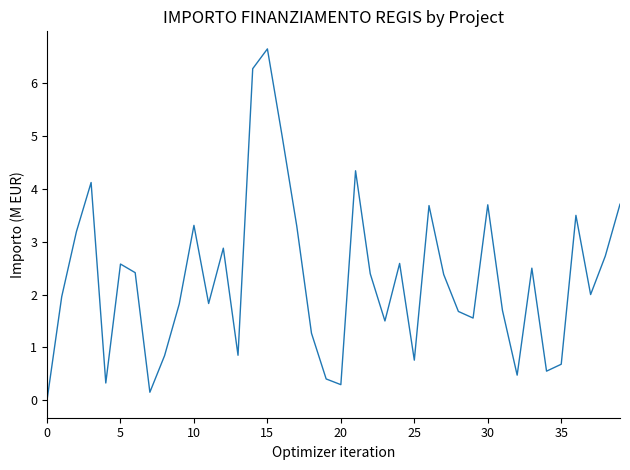

What is the difference between the maximum and minimum values?

6.7